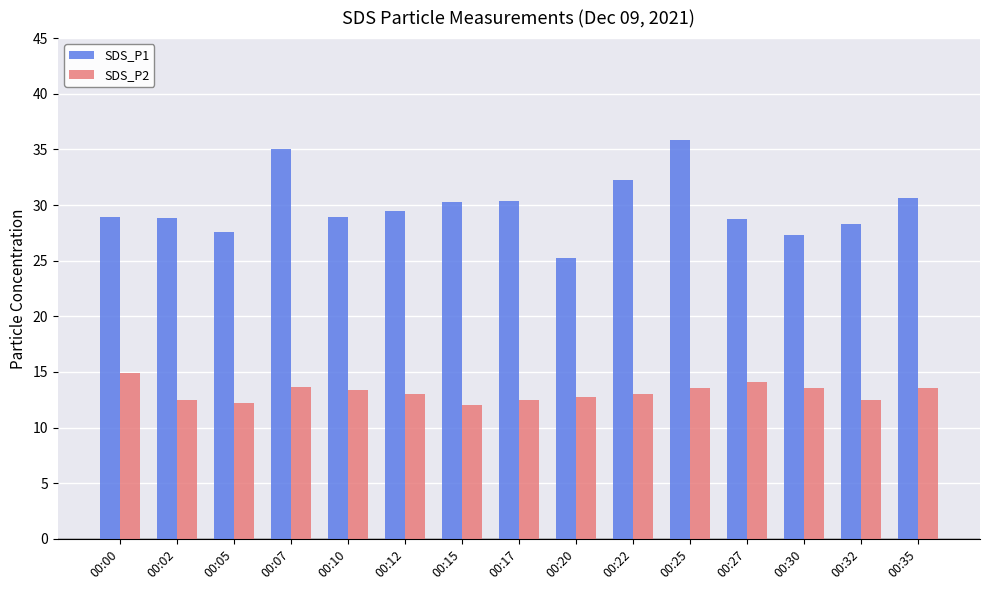

Count the number of data series in this chart.

2